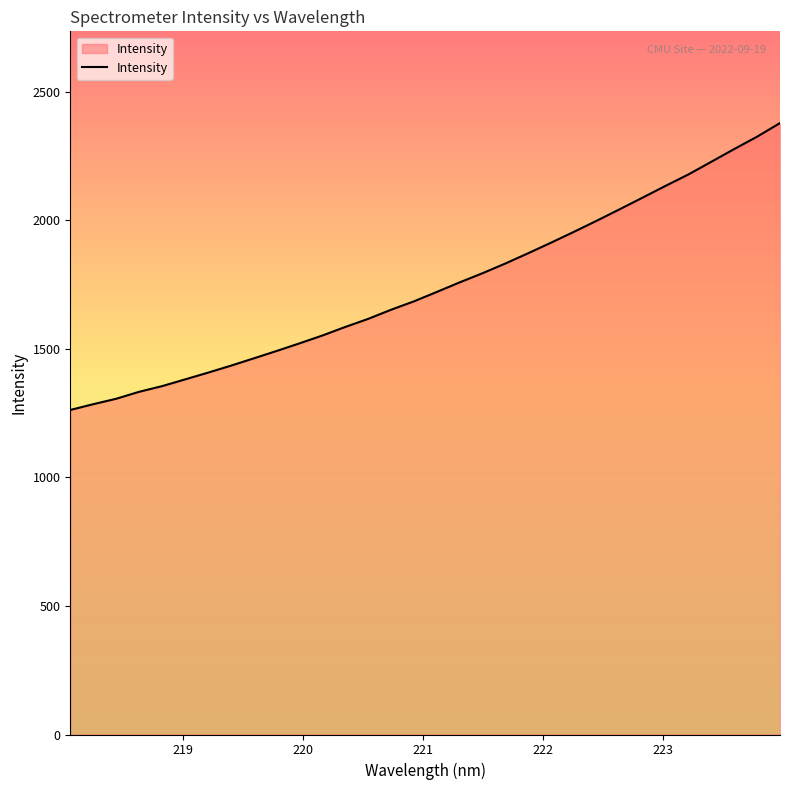

True or false: the data has more than 2 interior local peaks.

False